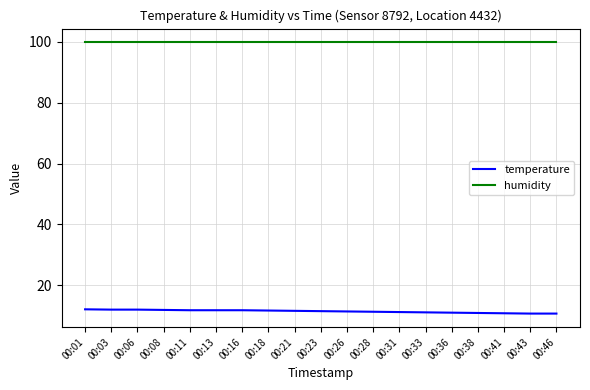

True or false: humidity has a value of 140.9 at 00:38.

False